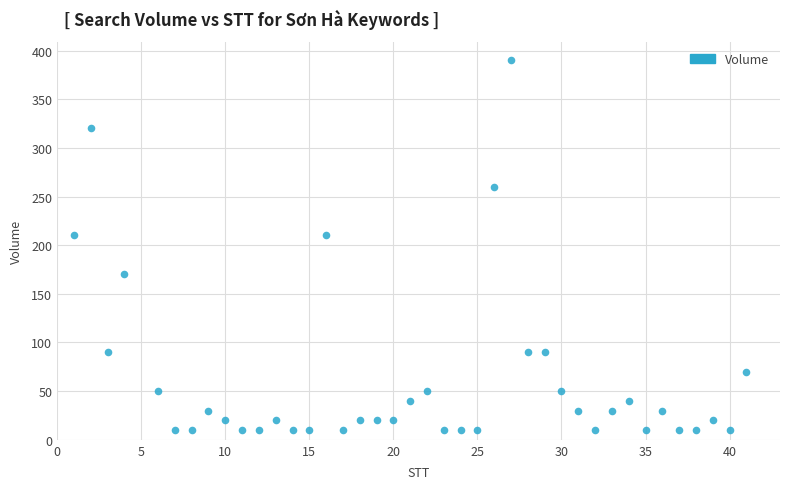

What is the range of X values (max minus min)?

40